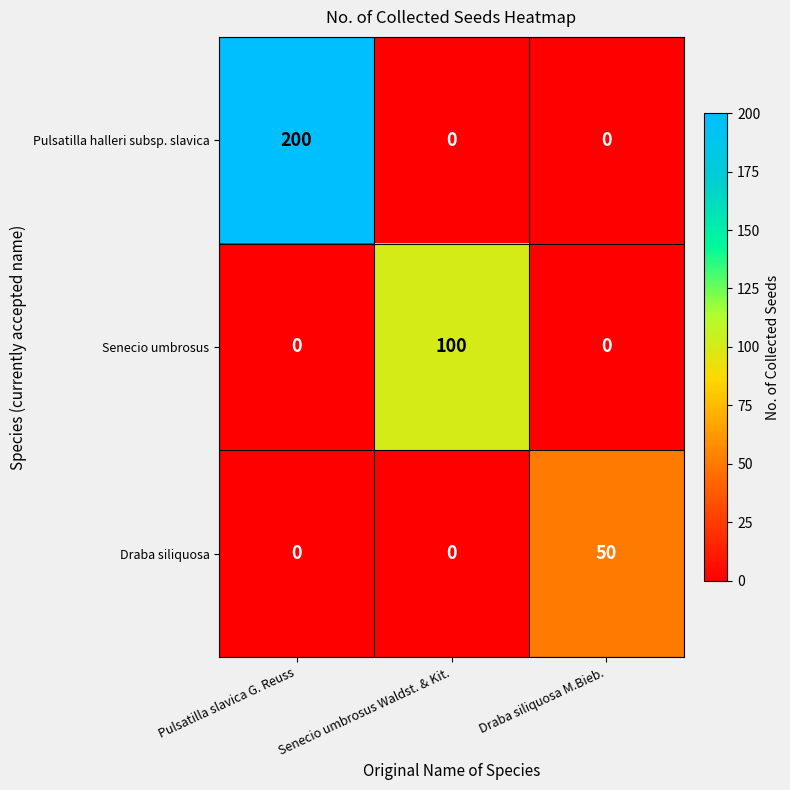

Which series has the largest range (max minus min)?

Pulsatilla halleri subsp. slavica